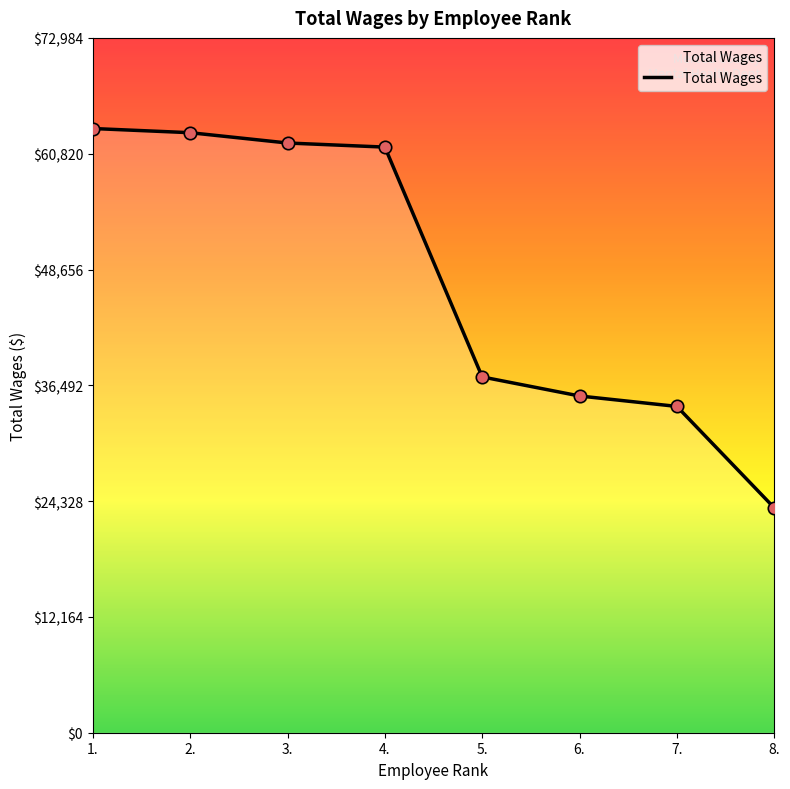

What is the change in value from 1. to 3.?

-1522